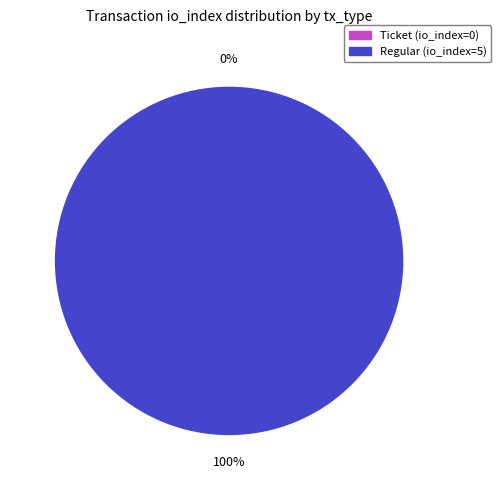

What is the largest slice in the pie chart?

Regular